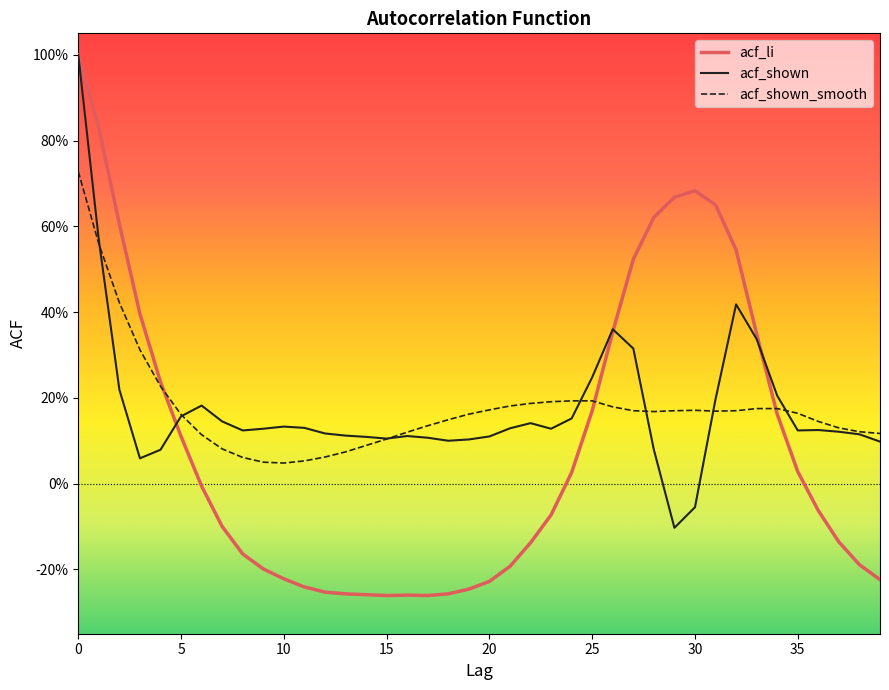

What are all the series names shown in the legend?

acf_li, acf_shown, acf_shown_smooth